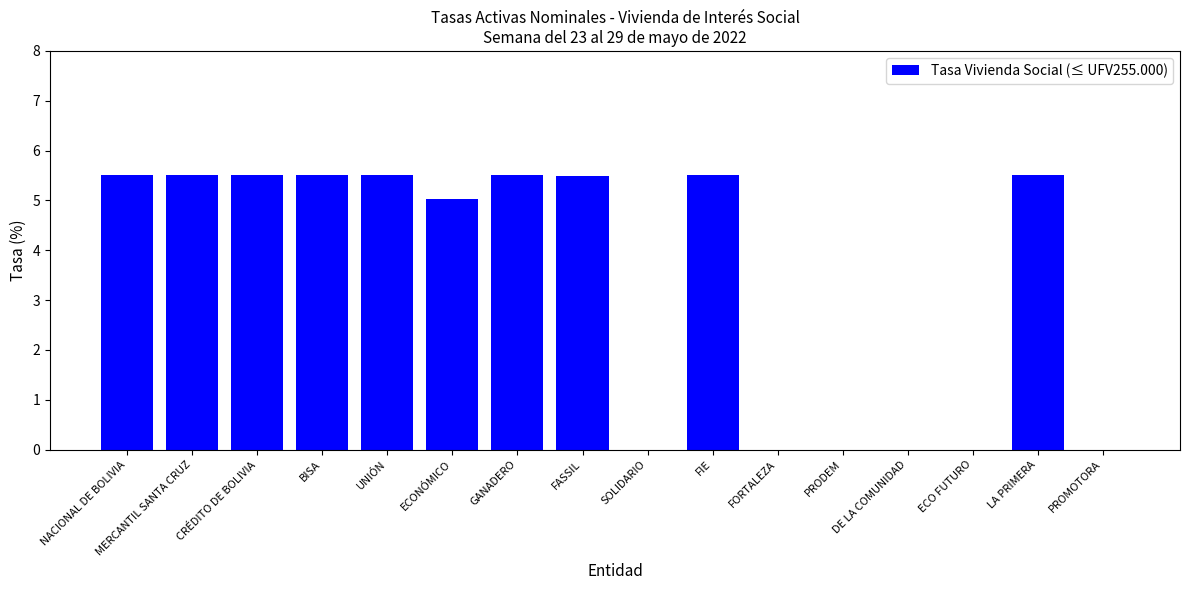

What is the greatest value displayed?

5.5